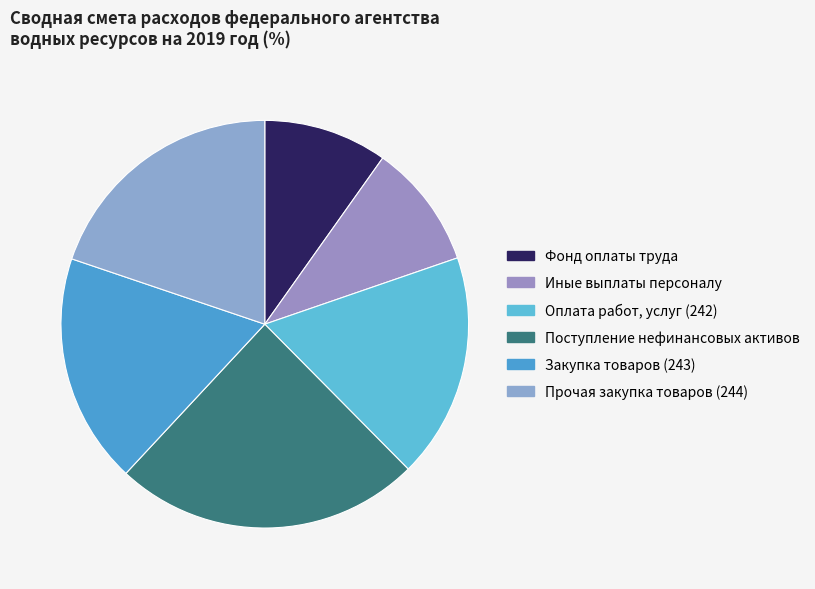

Is Фонд оплаты труда the majority of the pie?

No